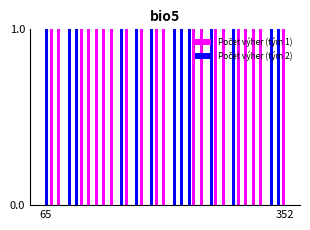

Does the chart contain stacked bars?

No